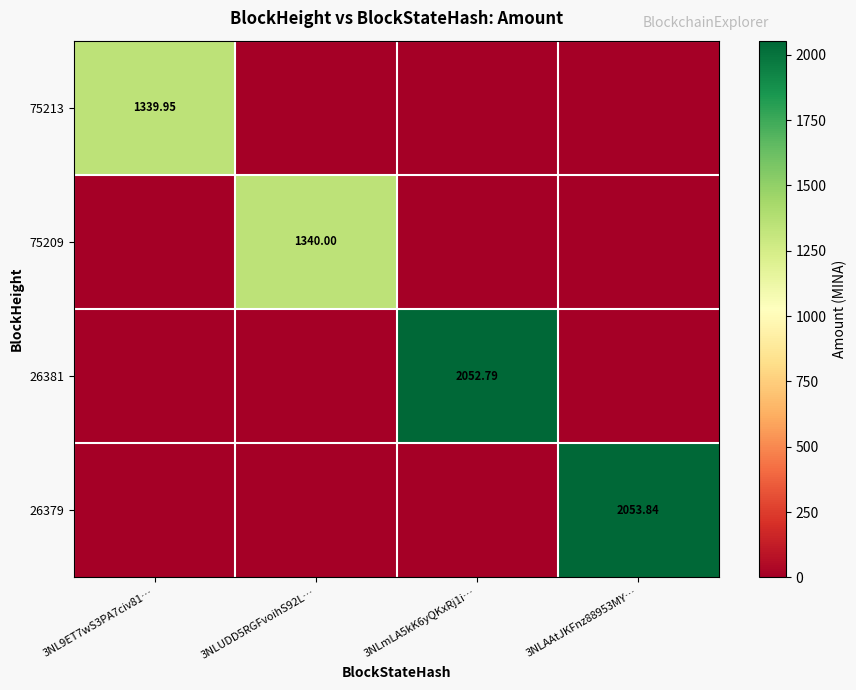

At which label does 75213 reach its minimum?

3NLUDD5RGFvoihS92L…